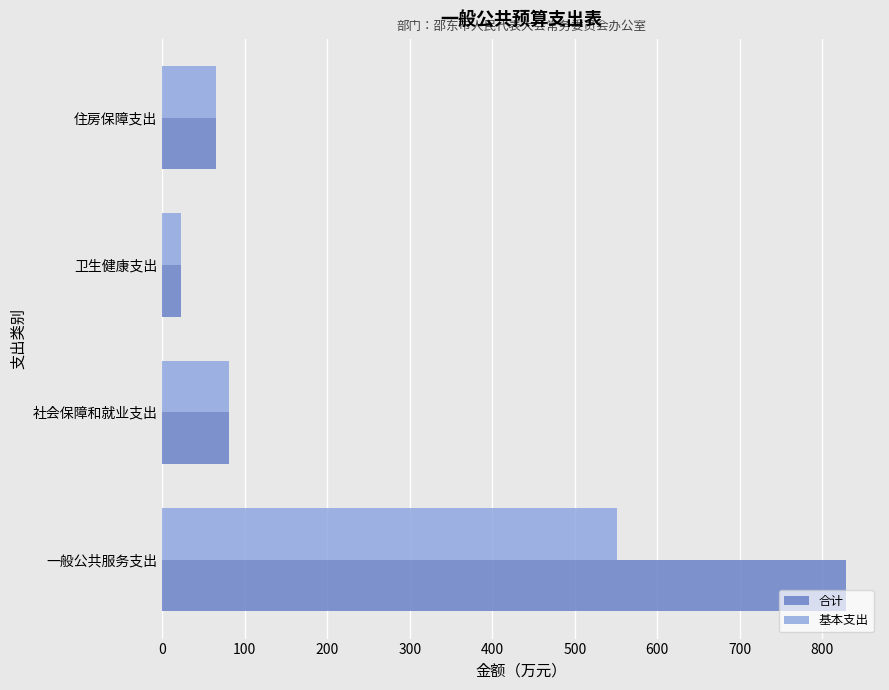

At how many categories does at least one series exceed 795?

1